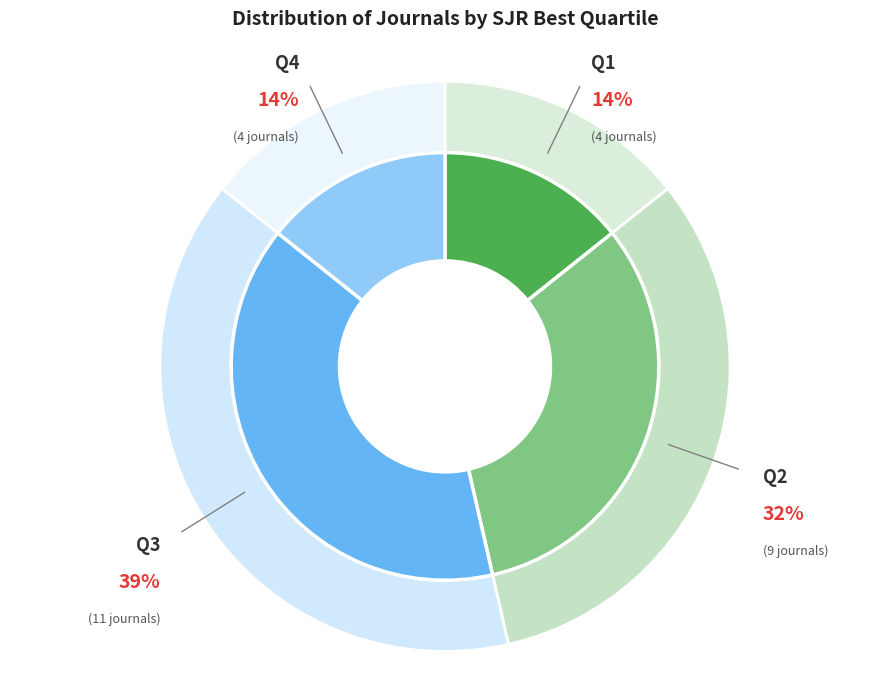

To the nearest percent, what is the average slice percentage?

25%